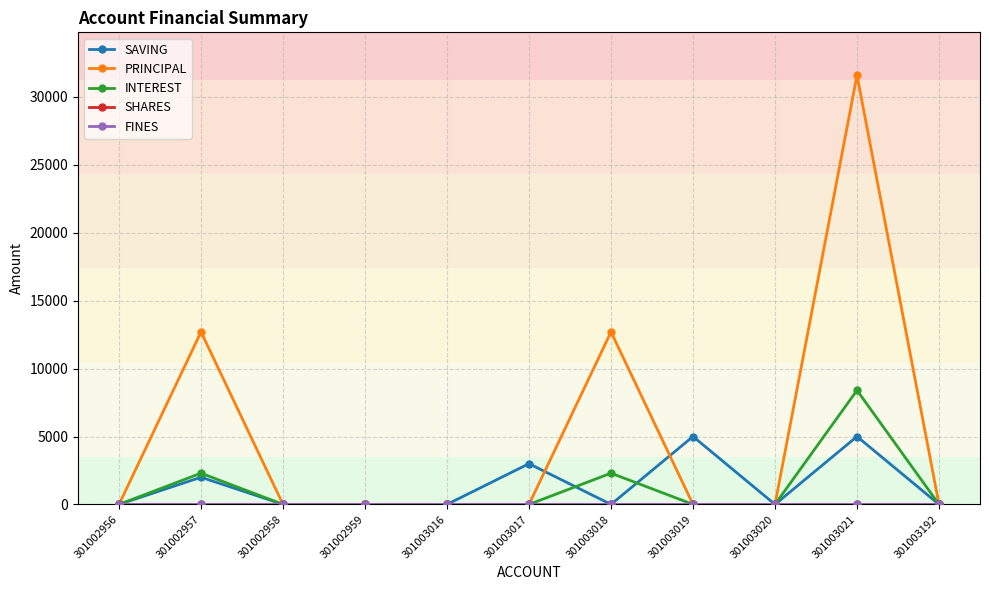

Between 301003019 and 301003021, which series saw the biggest shift?

PRINCIPAL